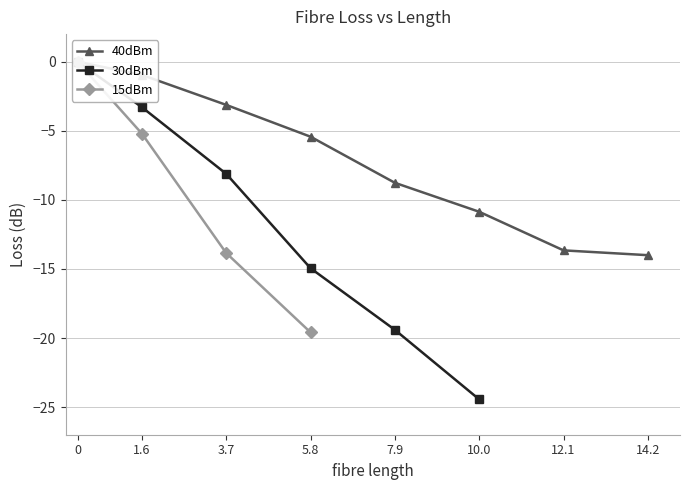

The value at 0 is 0.0. True or false?

True